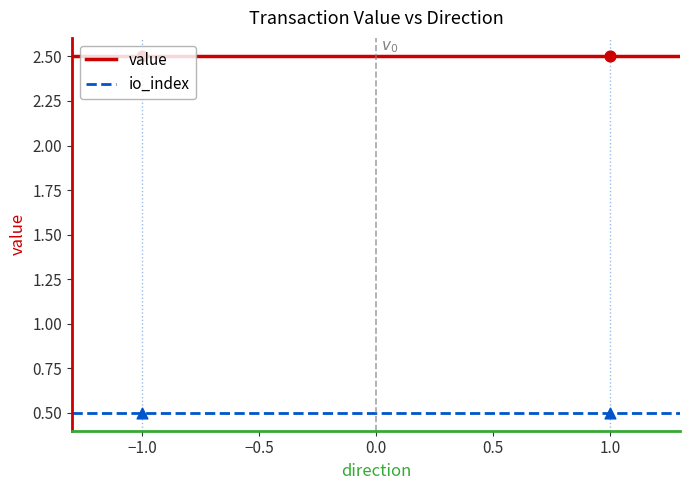

At which category is the sum across all series the highest?

-1